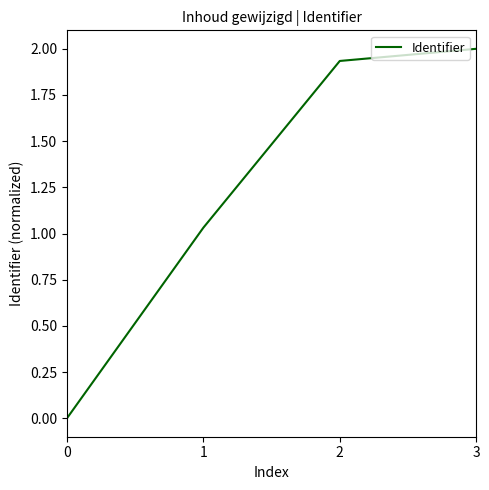

What is the average value?

1.2